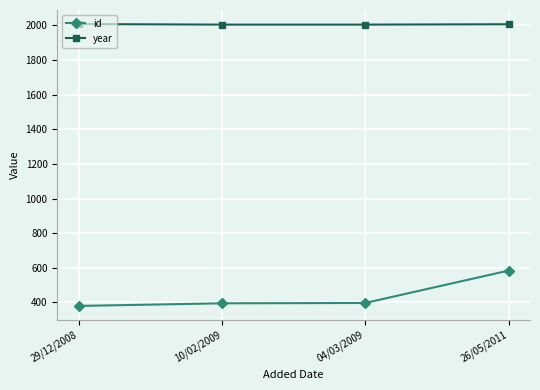

Is the value of id at 29/12/2008 greater than the value of year at 29/12/2008?

No